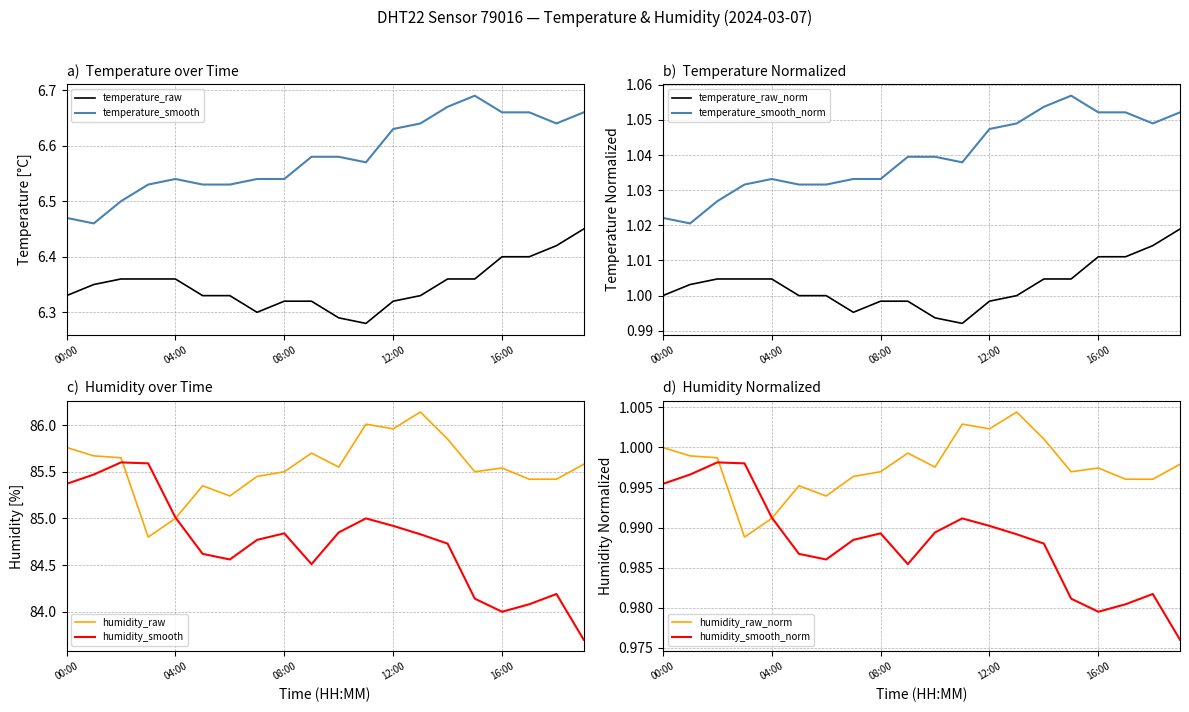

Is it true that humidity equals 1.4 at 09:00?

False